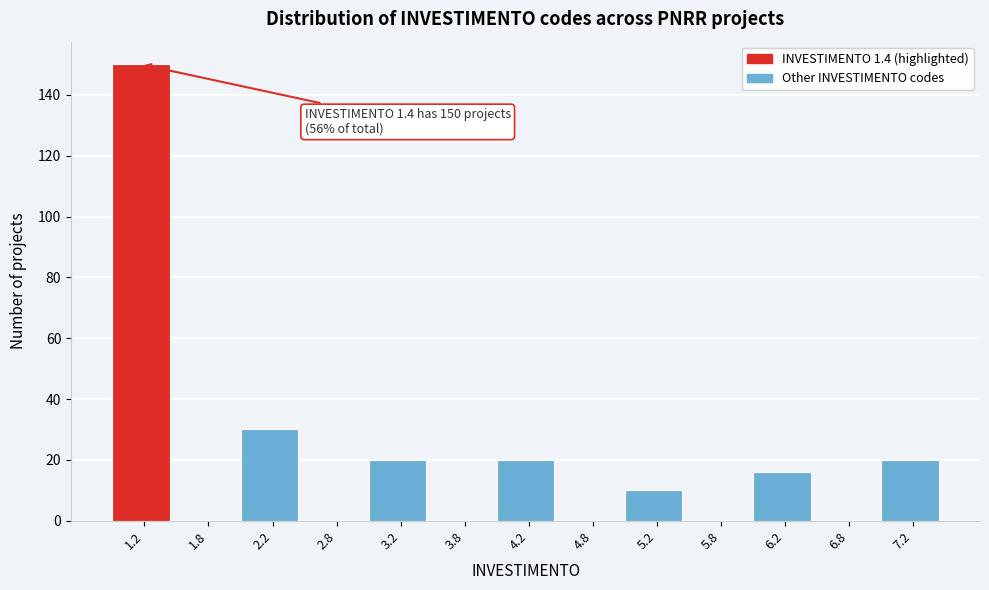

Over which range of the x-axis is the bar tallest?

1.0 to 1.5